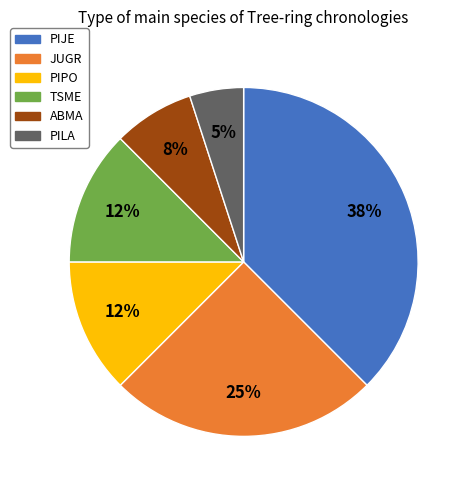

To the nearest percent, what is the combined percentage of ABMA and PIPO?

20%